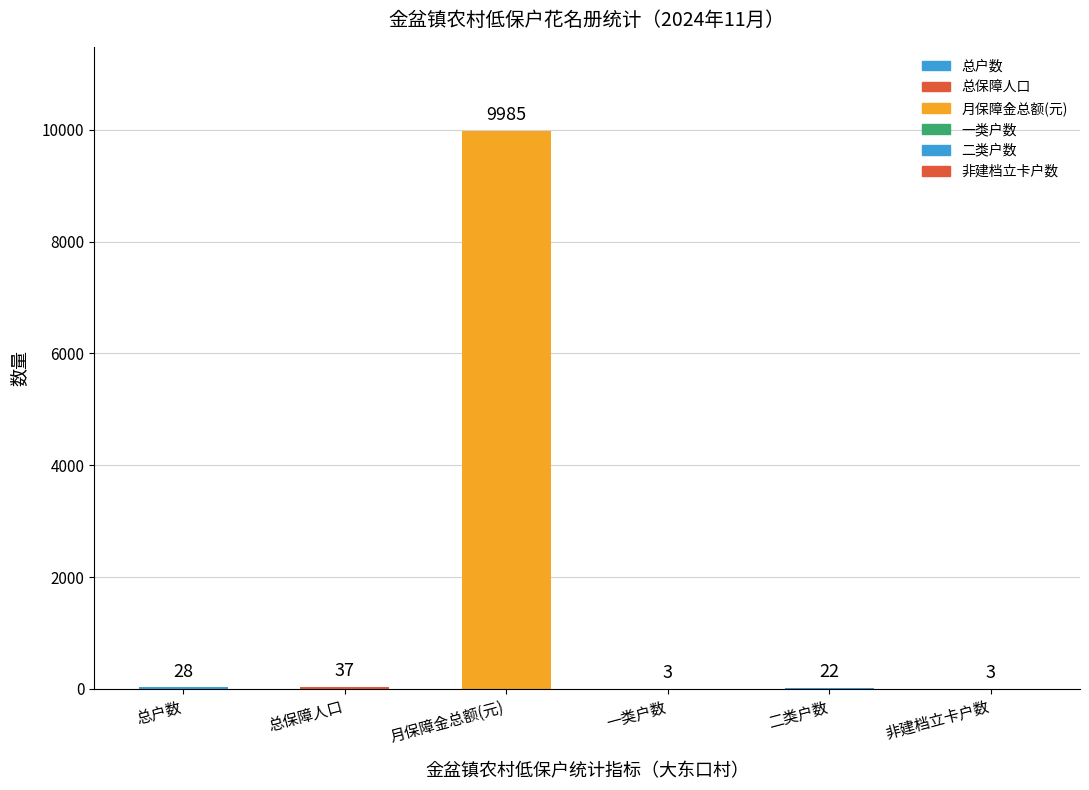

Reading right to left, transcribe all the data shown in this chart.

3	22	3	9985	37	28